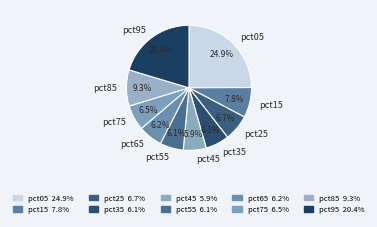

True or false: pct15 accounts for 8% of the total.

True